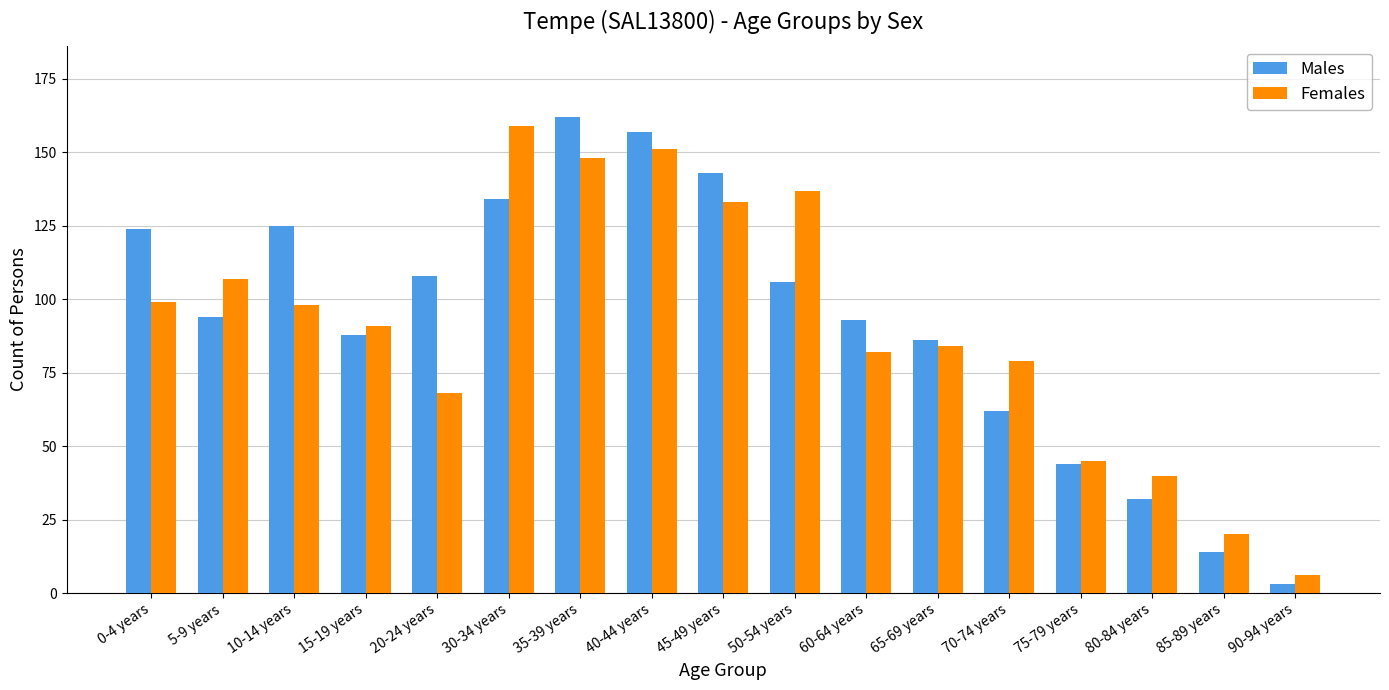

Where is Males nearest to the value 82?

65-69 years